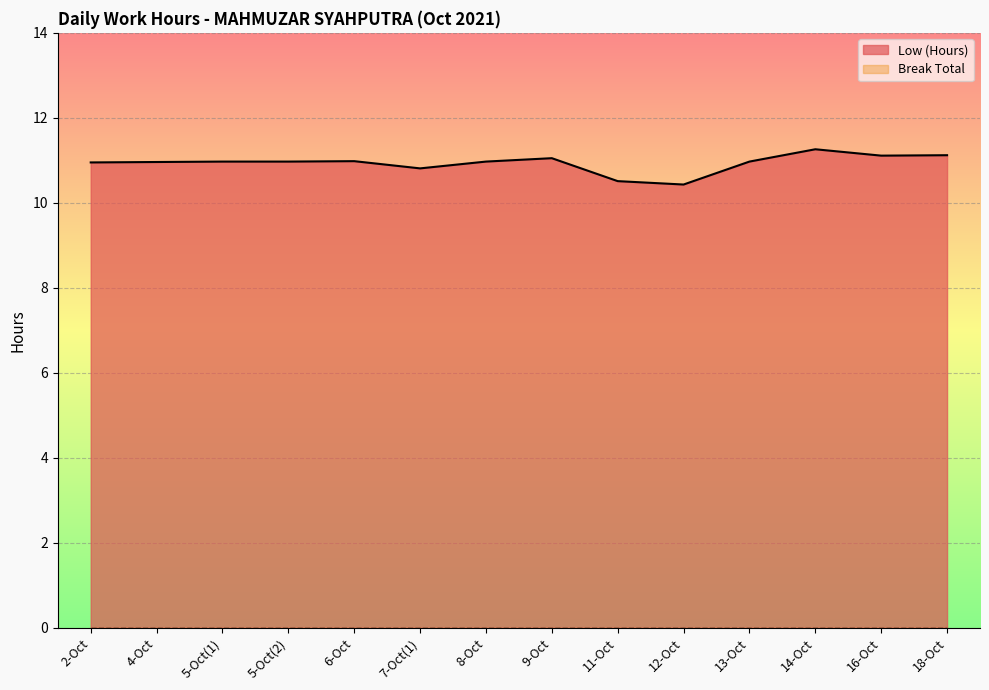

What is the maximum value for Low (Hours)?

11.3